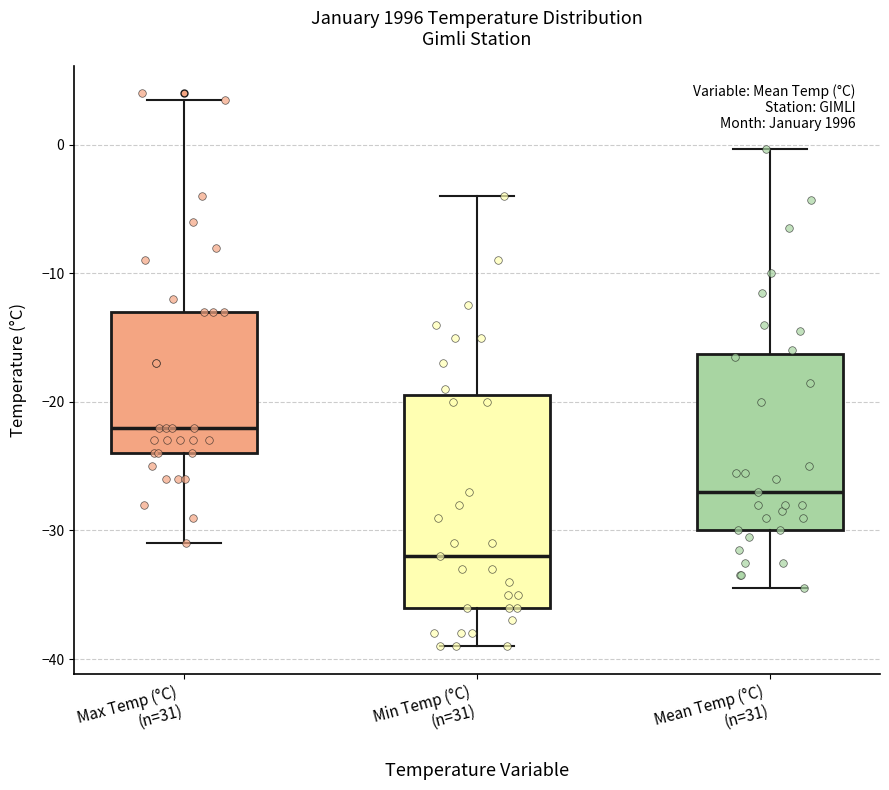

Which box's median line is the highest?

Max Temp (°C) (n=31)